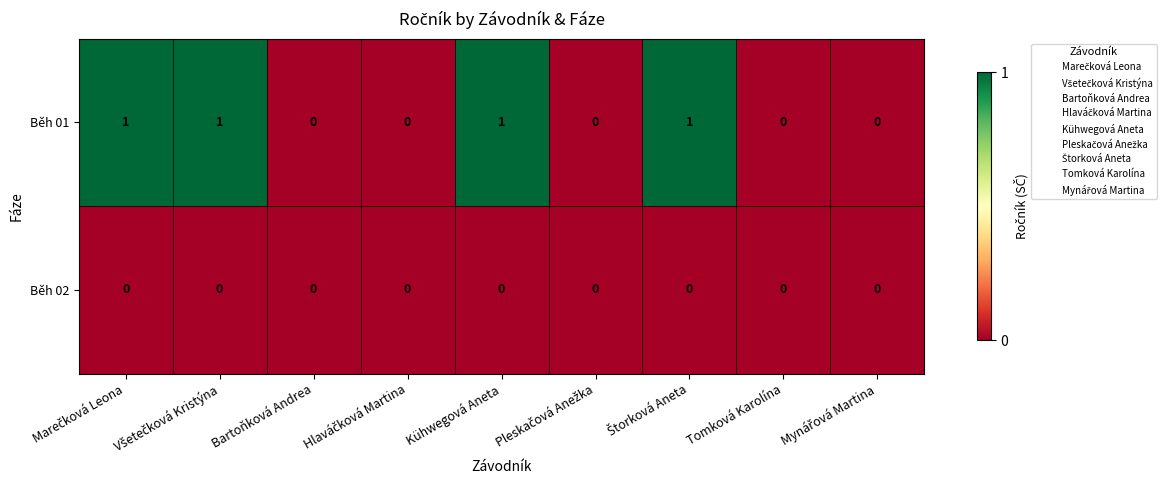

Rank the series by their average value, from lowest to highest.

Běh 02, Běh 01